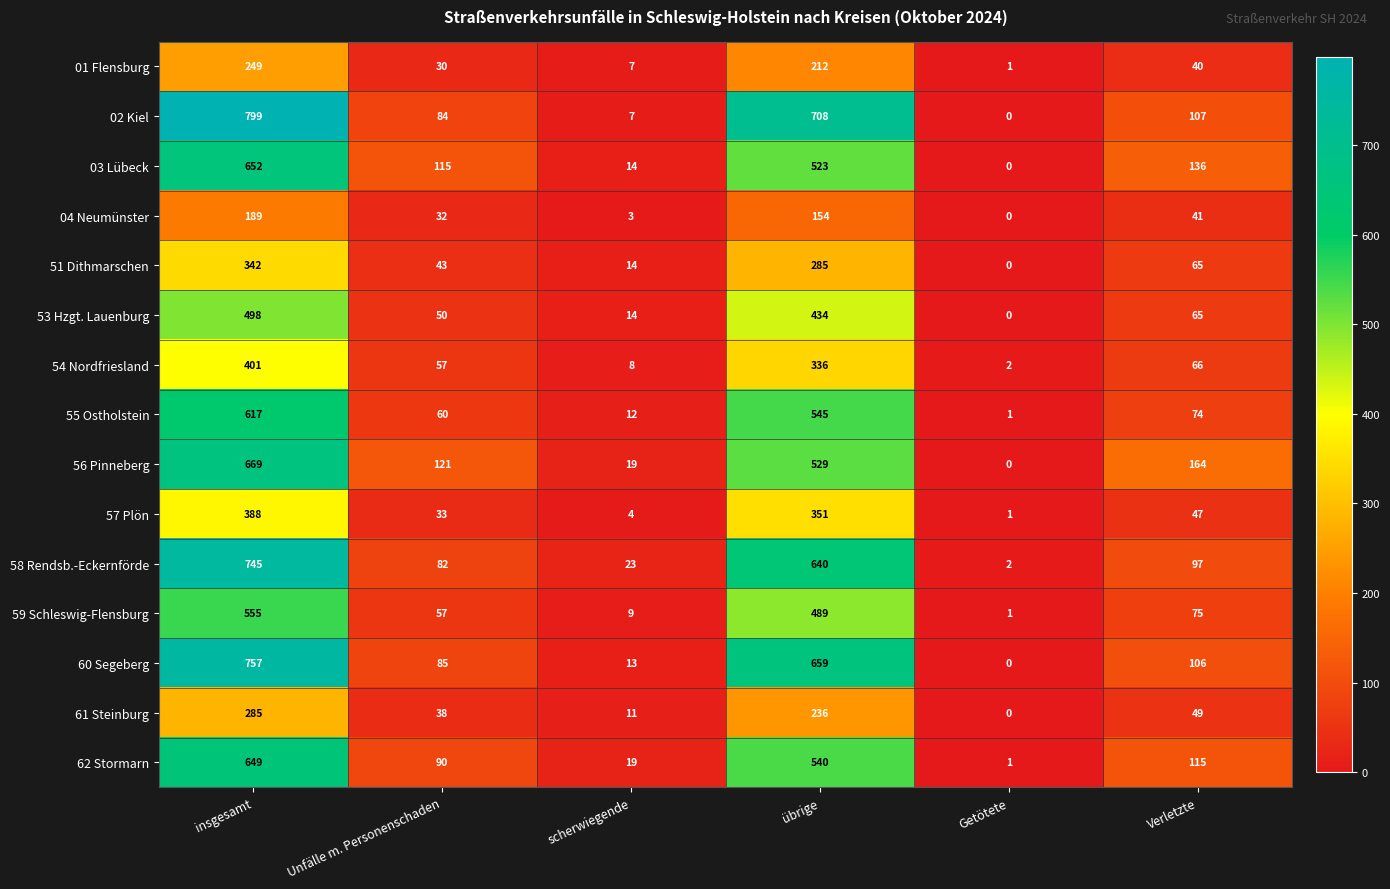

Is it true that 58 Rendsb.-Eckernförde equals 1 at Getötete?

False